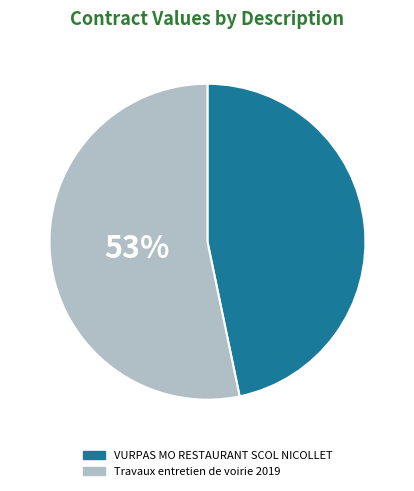

To the nearest percent, what is the average slice percentage?

50%